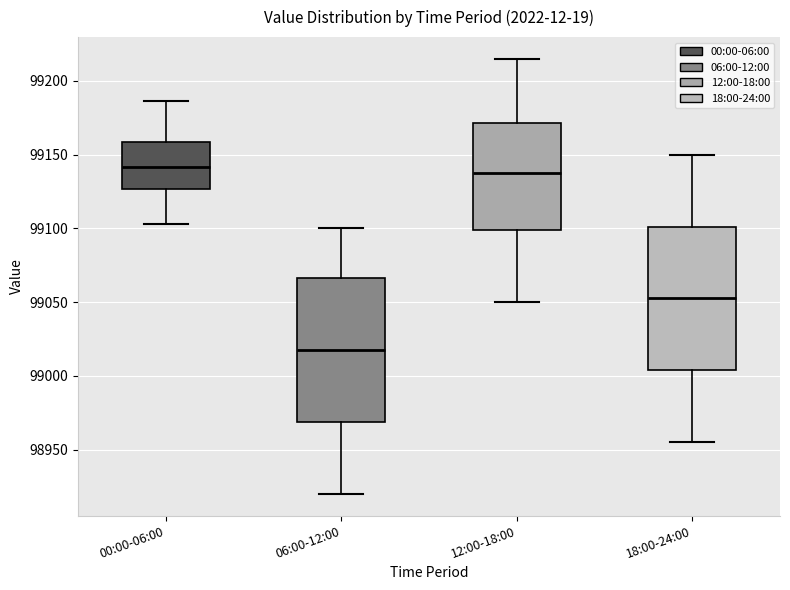

Reading left to right, transcribe this box plot: for each box, give where its median line is, the range the box spans, and where its two whiskers end, as read against the y-axis. The values are not printed on the chart, so give them approximately, as read against the axis.

00:00-06:00: median 99140, box 99125 to 99160, whiskers 99105 to 99185
06:00-12:00: median 99020, box 98970 to 99065, whiskers 98920 to 99100
12:00-18:00: median 99140, box 99100 to 99170, whiskers 99050 to 99215
18:00-24:00: median 99055, box 99005 to 99100, whiskers 98955 to 99150